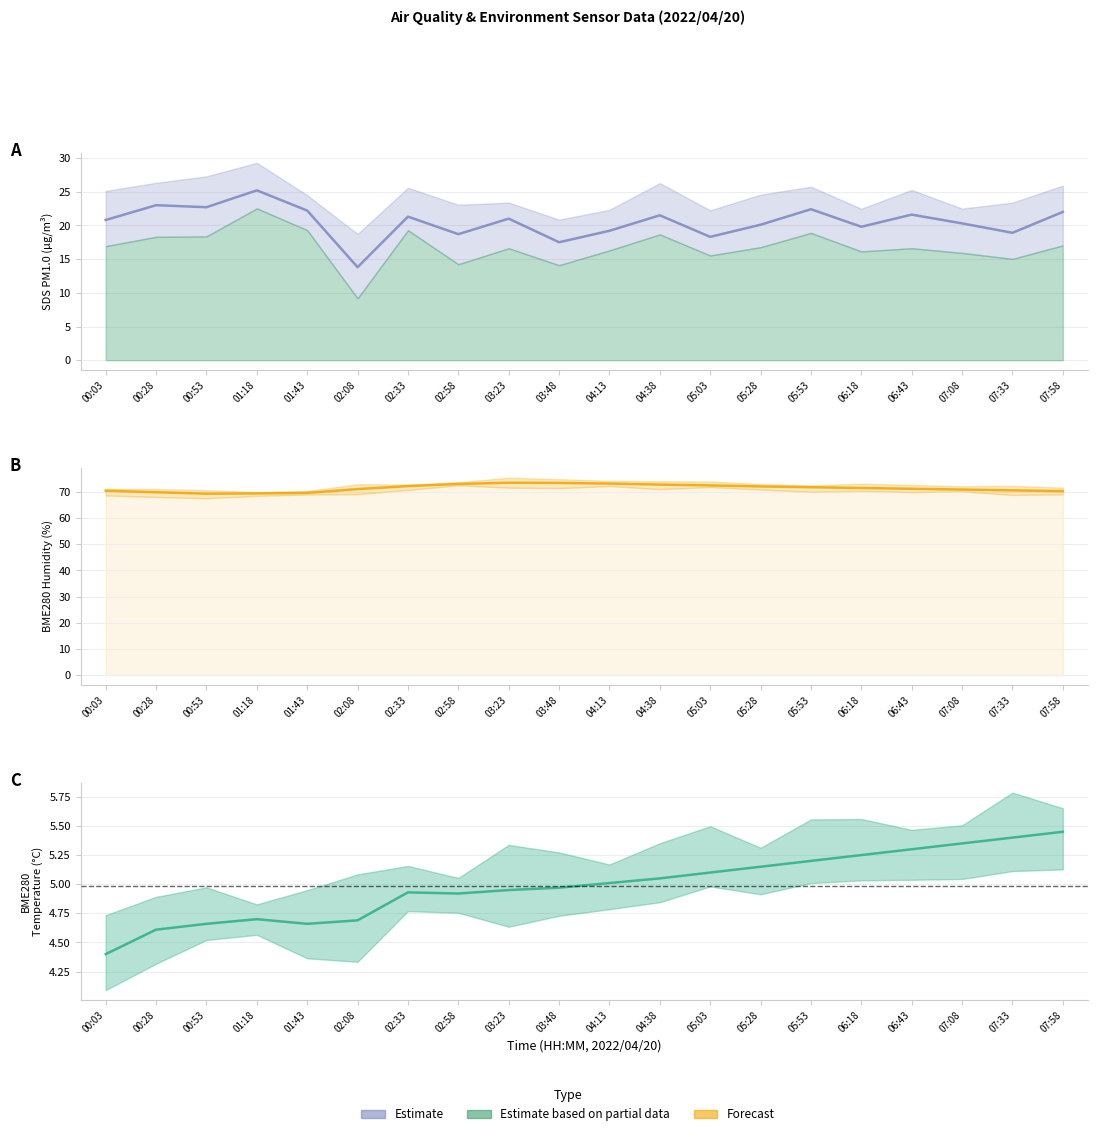

How many series are shown in this chart?

3